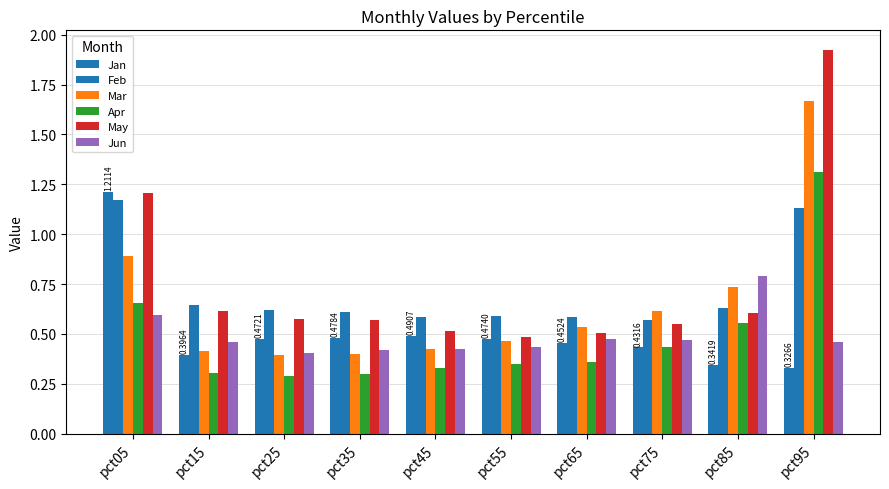

How many groups of bars are there?

10